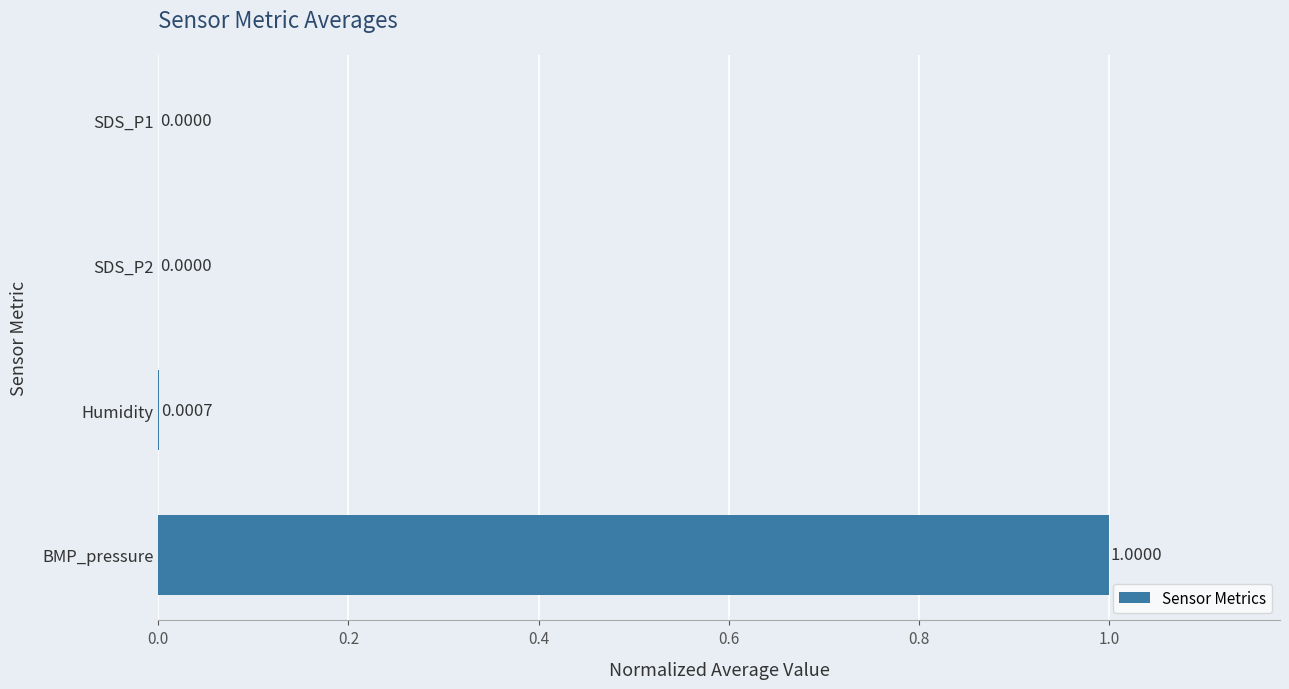

What is the average value?

0.3